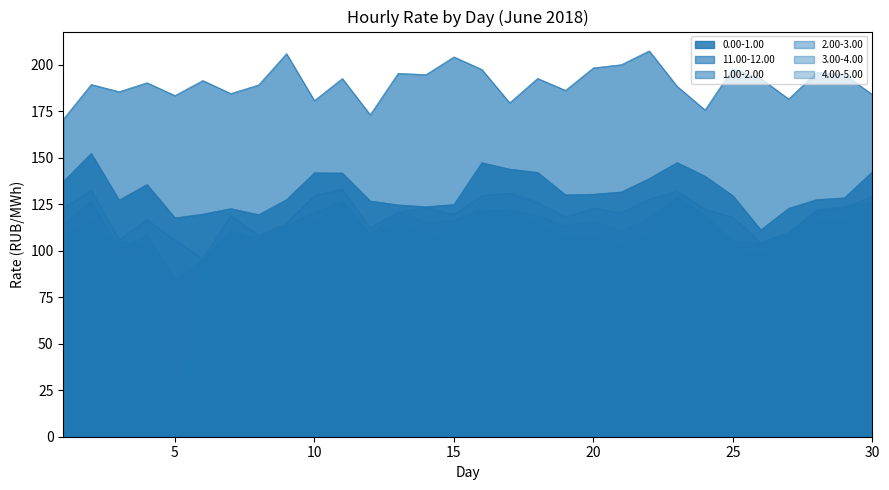

What is the spread (max minus min) of values at 27?

72.7